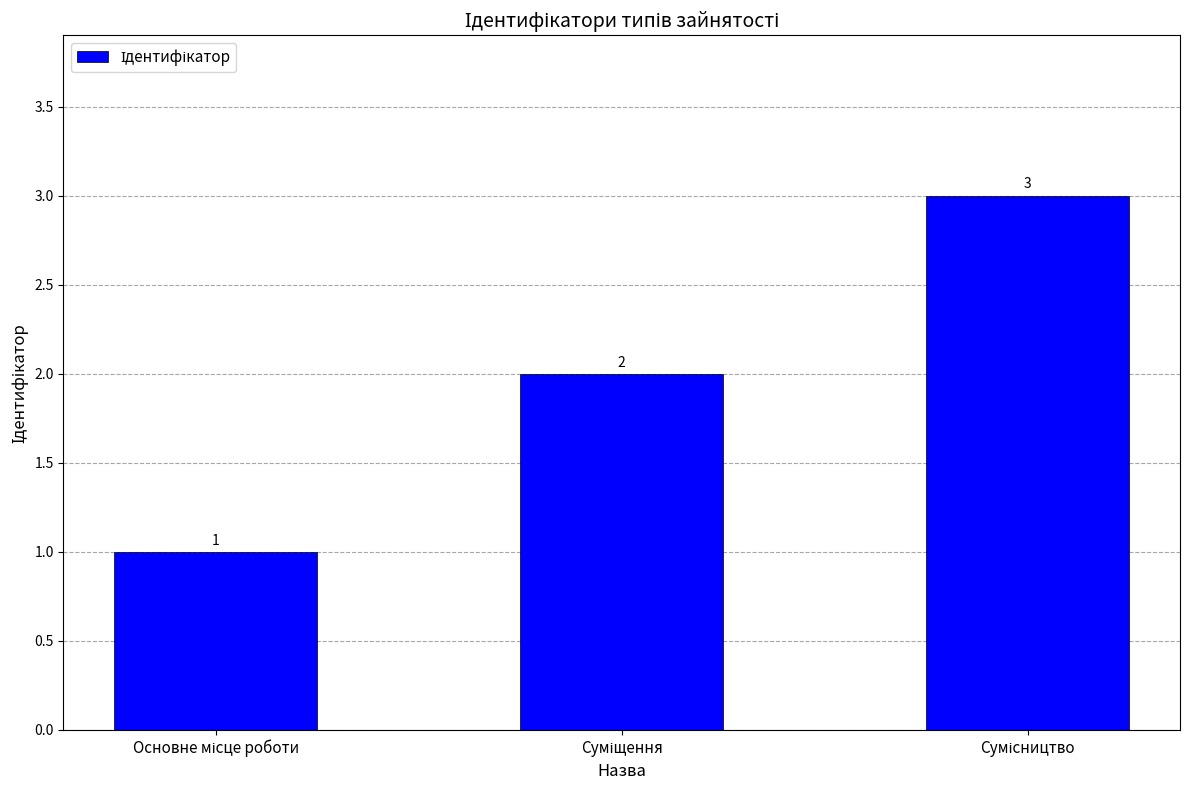

What is the sum of all values?

6